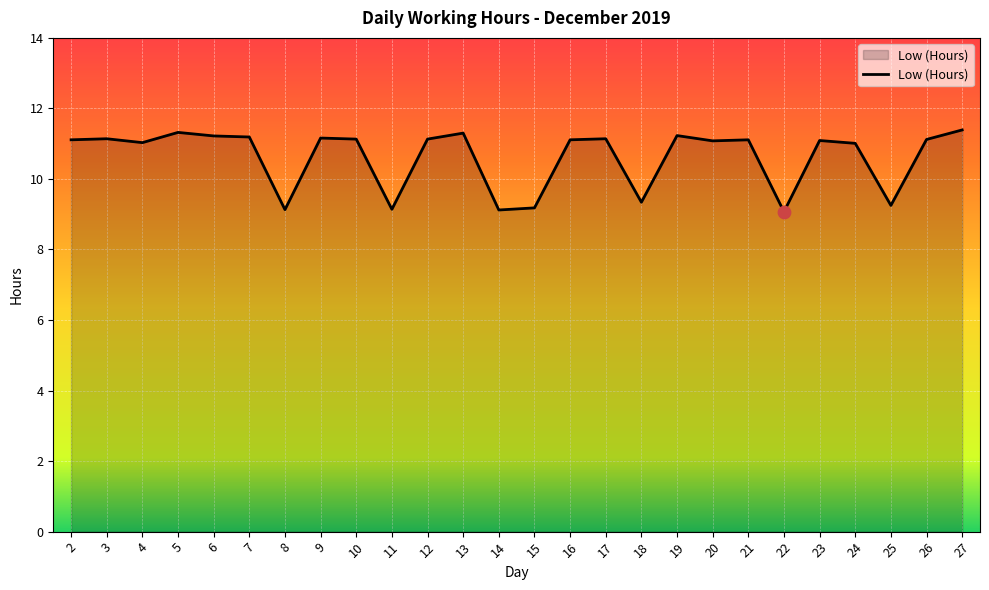

Approximately how many times larger is the value at 7 compared to 11?

1.2